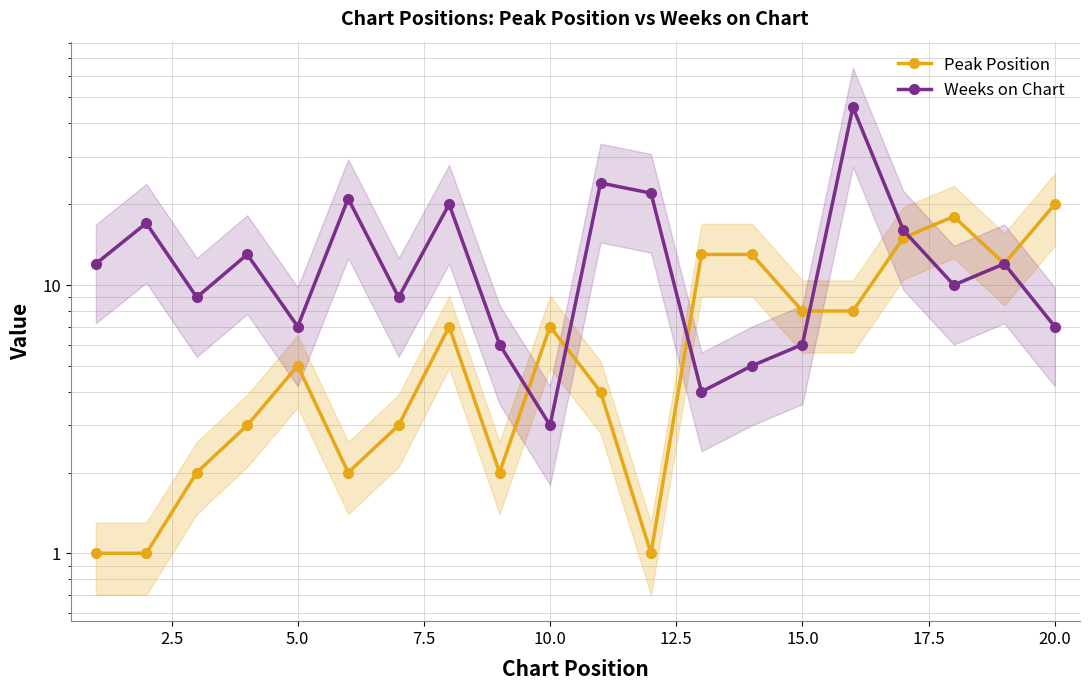

True or false: Peak Position and Weeks on Chart cross at least once.

True